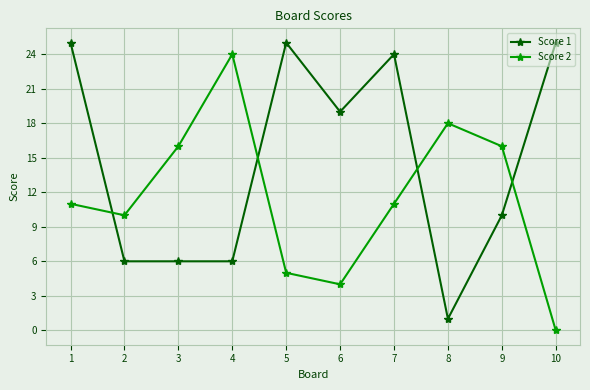

Which series changed the most between 8 and 10?

Score 1